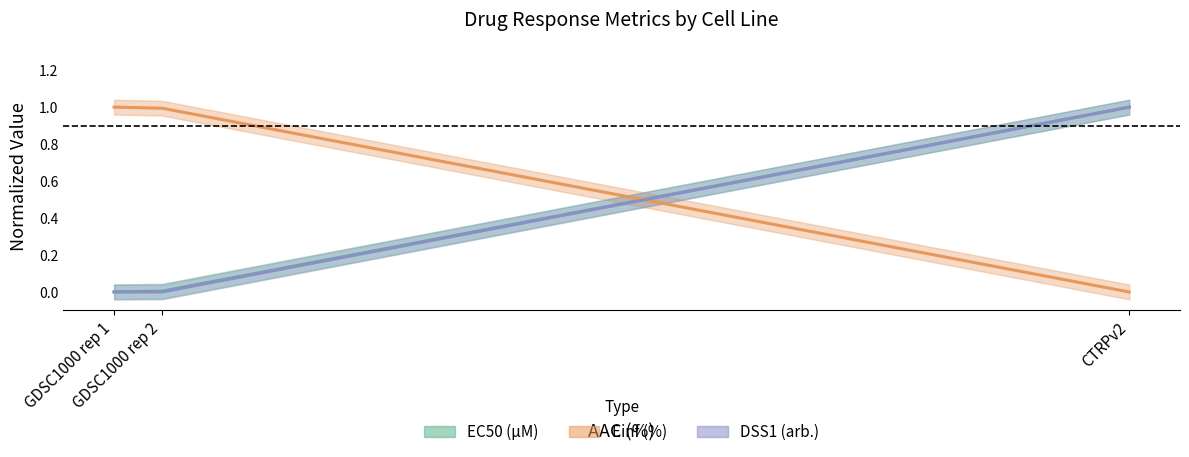

What is the total value across all series at CTRPv2?

2.0